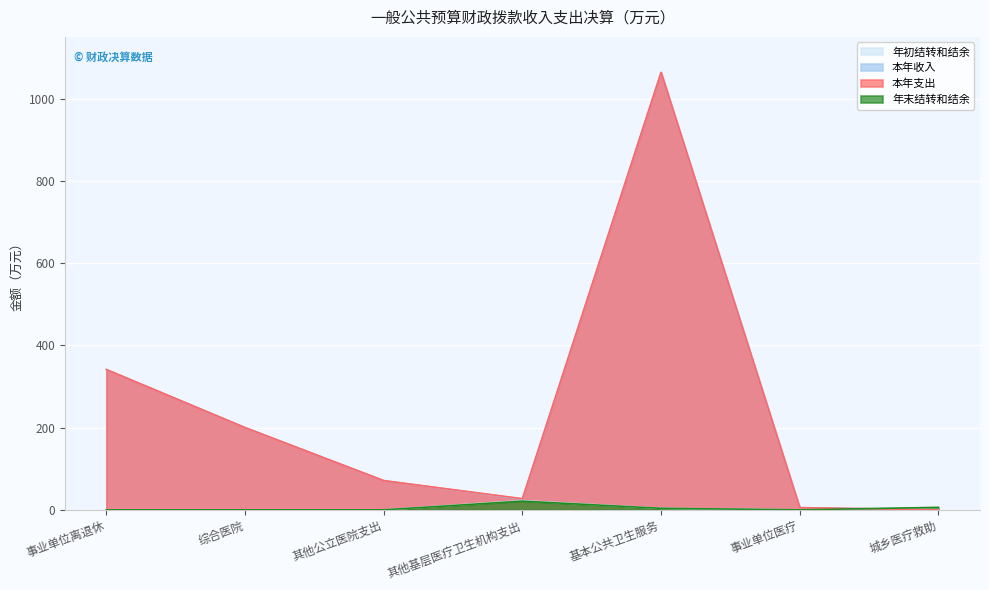

How many interior local peaks does the 年末结转和结余 series have?

1